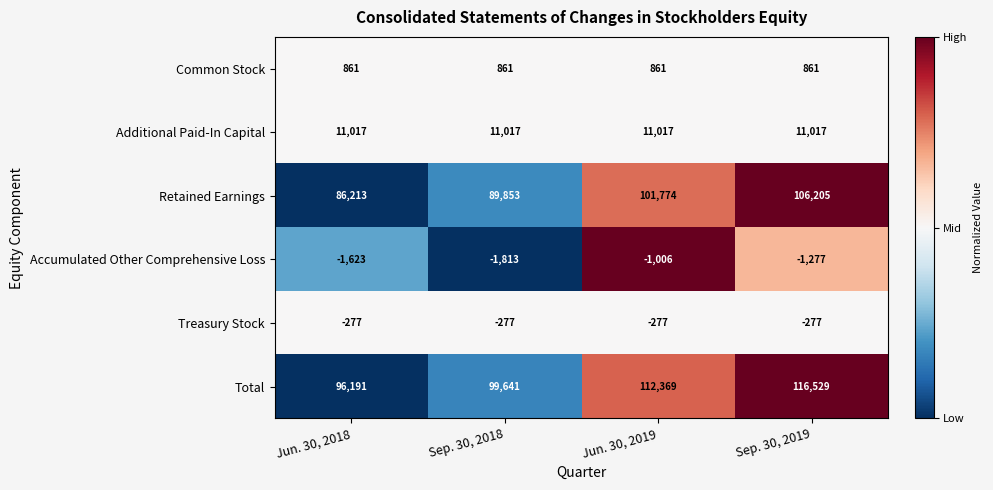

Which series changed the most between Sep. 30, 2018 and Sep. 30, 2019?

Total